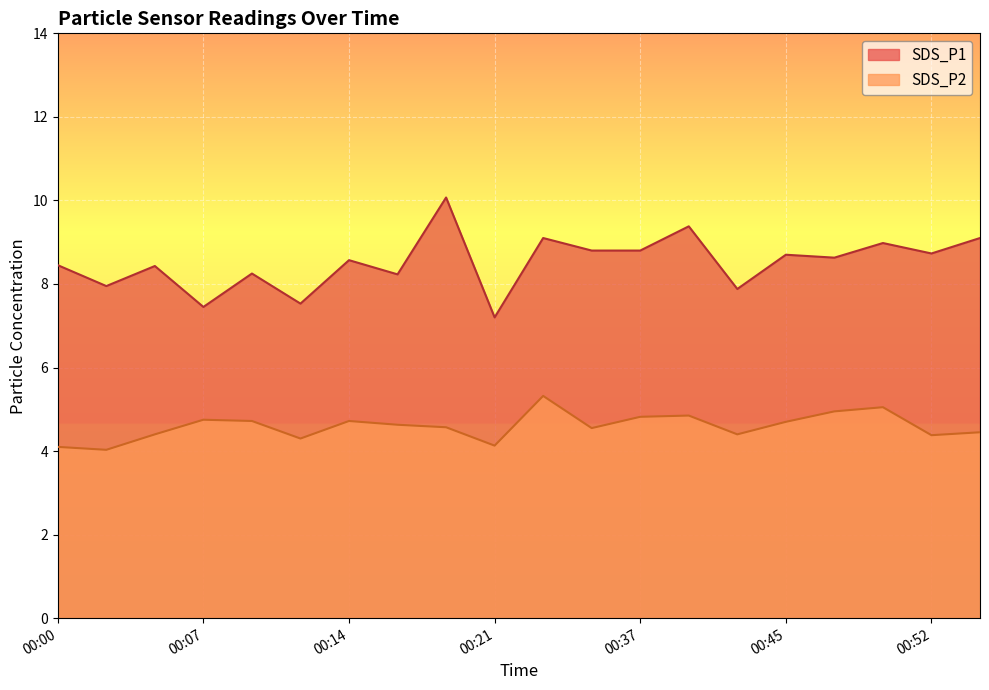

Reading right to left, transcribe all the data shown in this chart.

SDS_P1: 9.1	8.7	9.0	8.6	8.7	7.9	9.4	8.8	8.8	9.1	7.2	10.1	8.2	8.6	7.5	8.2	7.5	8.4	8.0	8.4
SDS_P2: 4.5	4.4	5.0	5.0	4.7	4.4	4.8	4.8	4.5	5.3	4.1	4.6	4.6	4.7	4.3	4.7	4.8	4.4	4.0	4.1